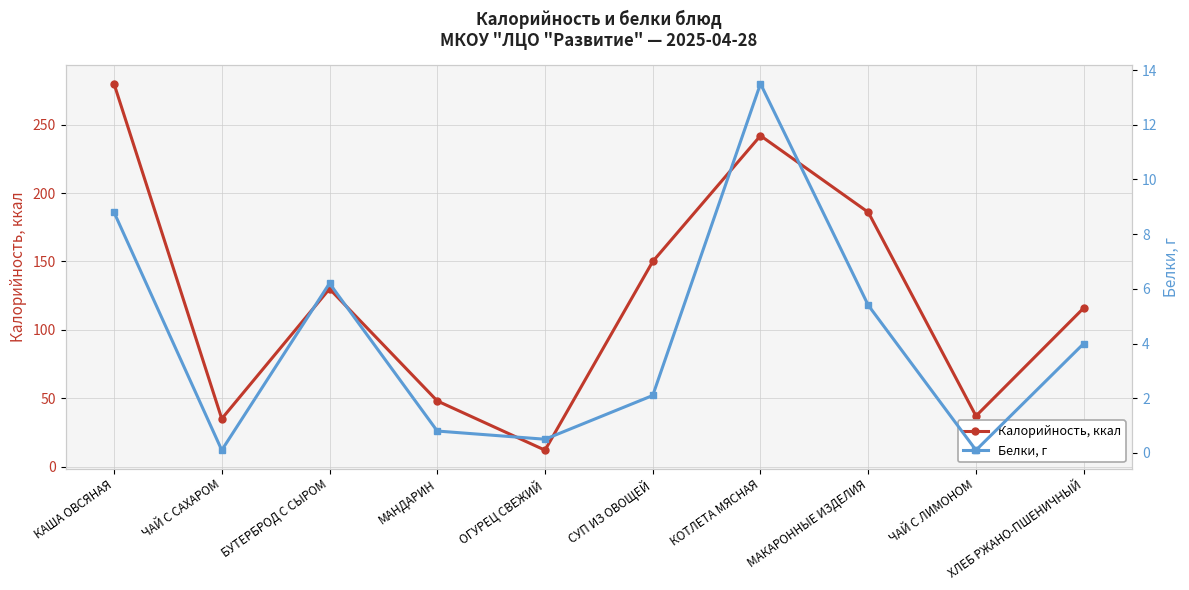

The value of Белки, г at МАНДАРИН is 0.3. True or false?

False